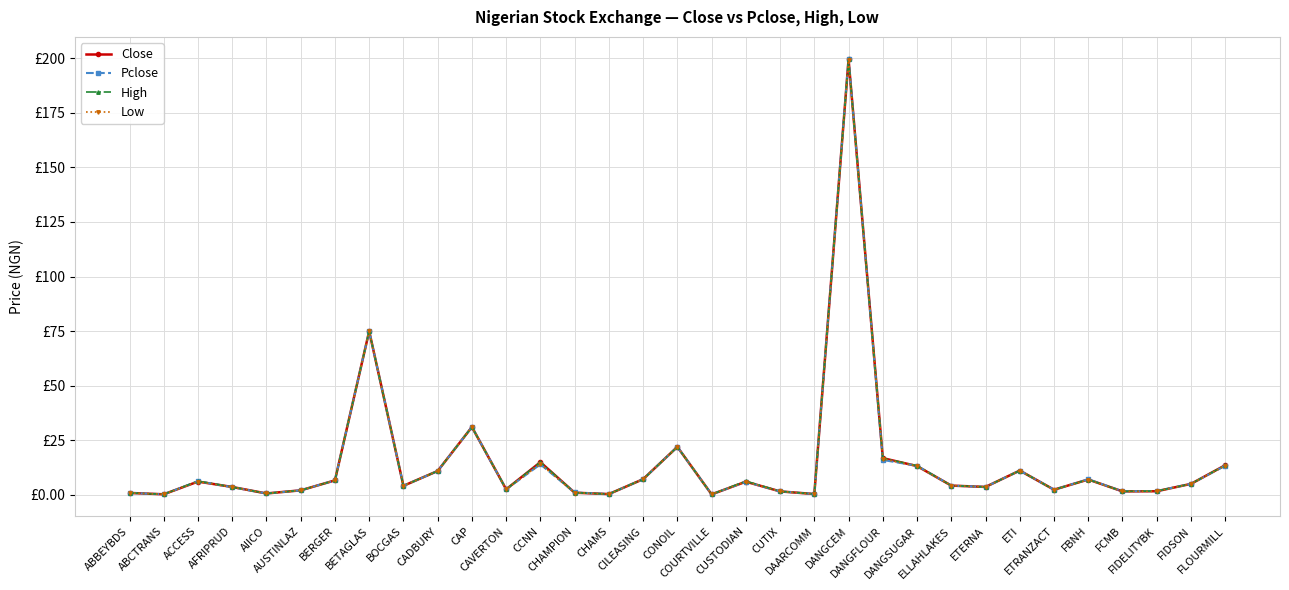

Which series has the largest range (max minus min)?

Pclose